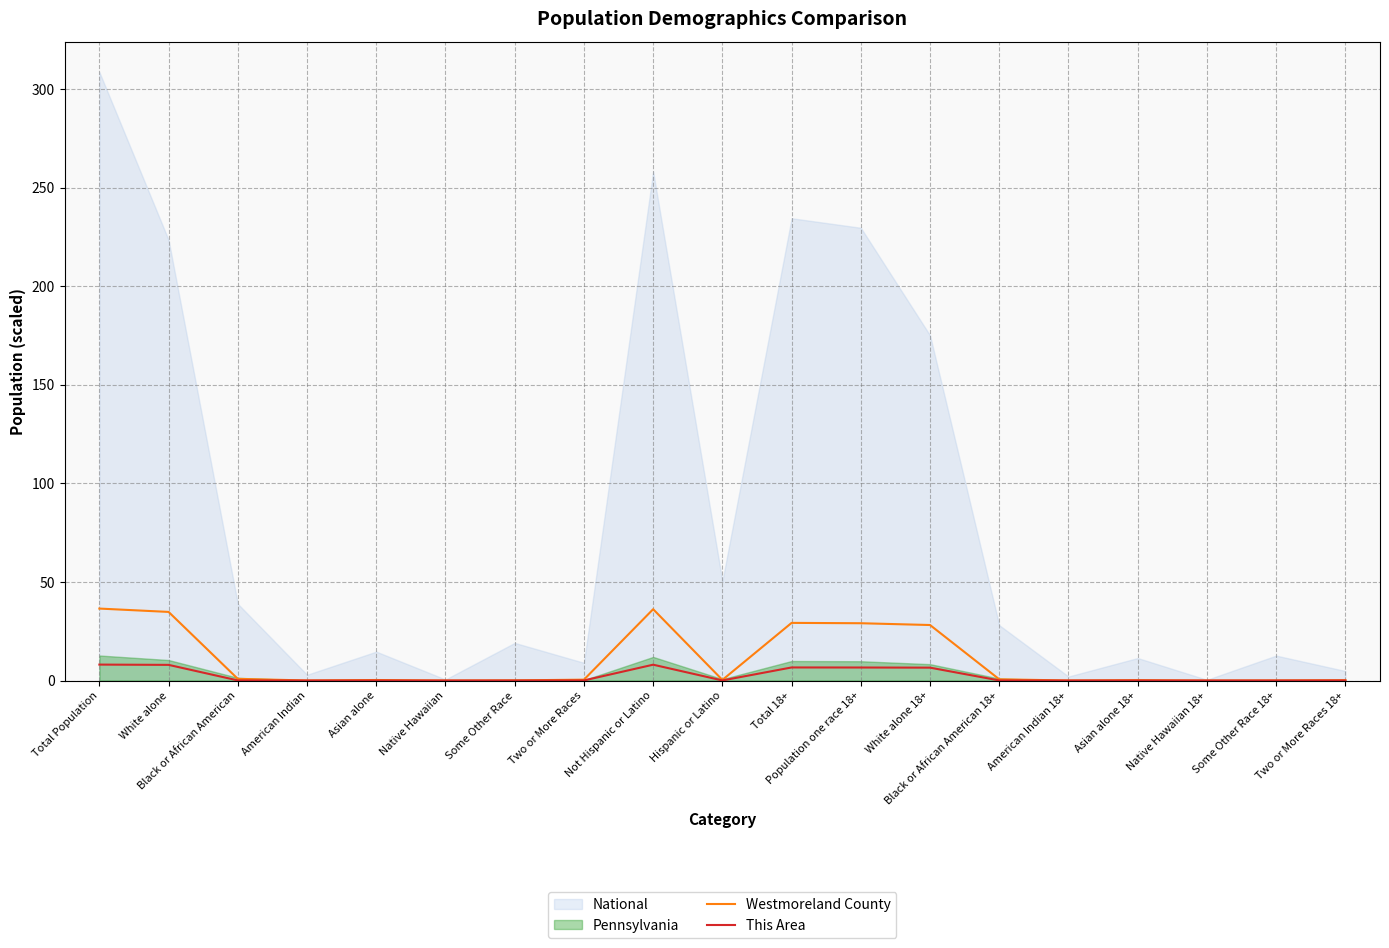

What is the label of the 16th point from the left?

Asian alone 18+